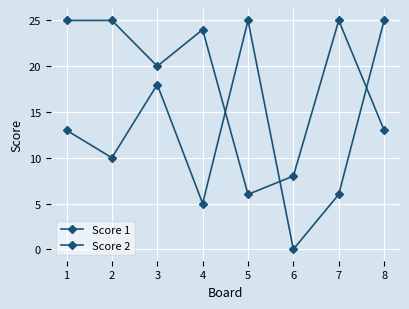

Rank the series at 5 from lowest to highest value.

Score 1, Score 2